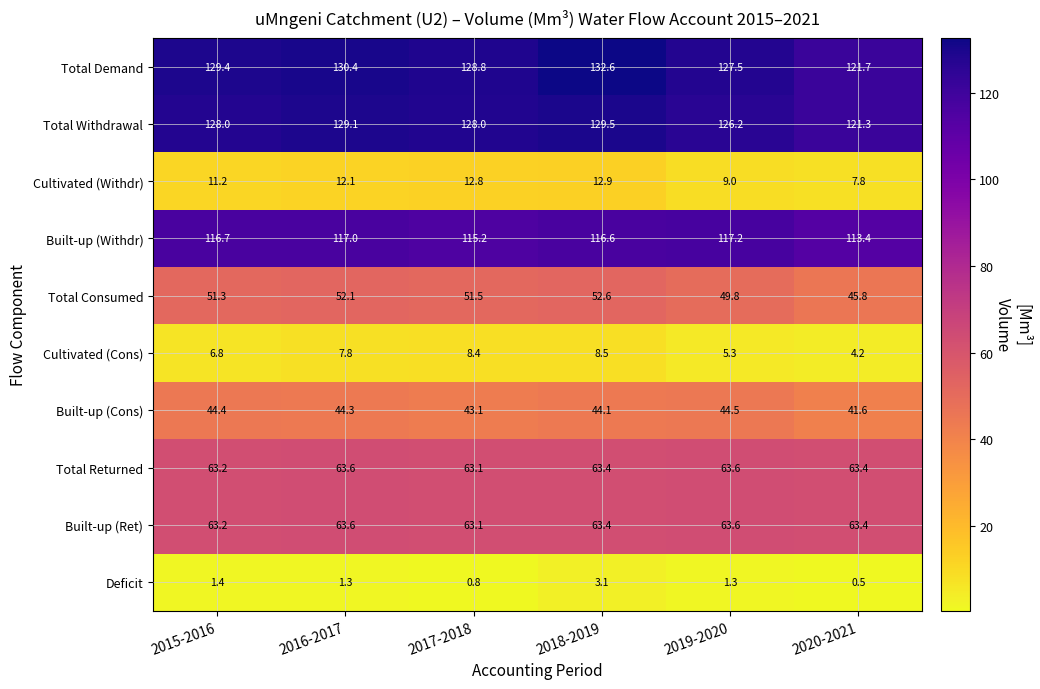

What is the spread (max minus min) of values at 2015-2016?

128.0